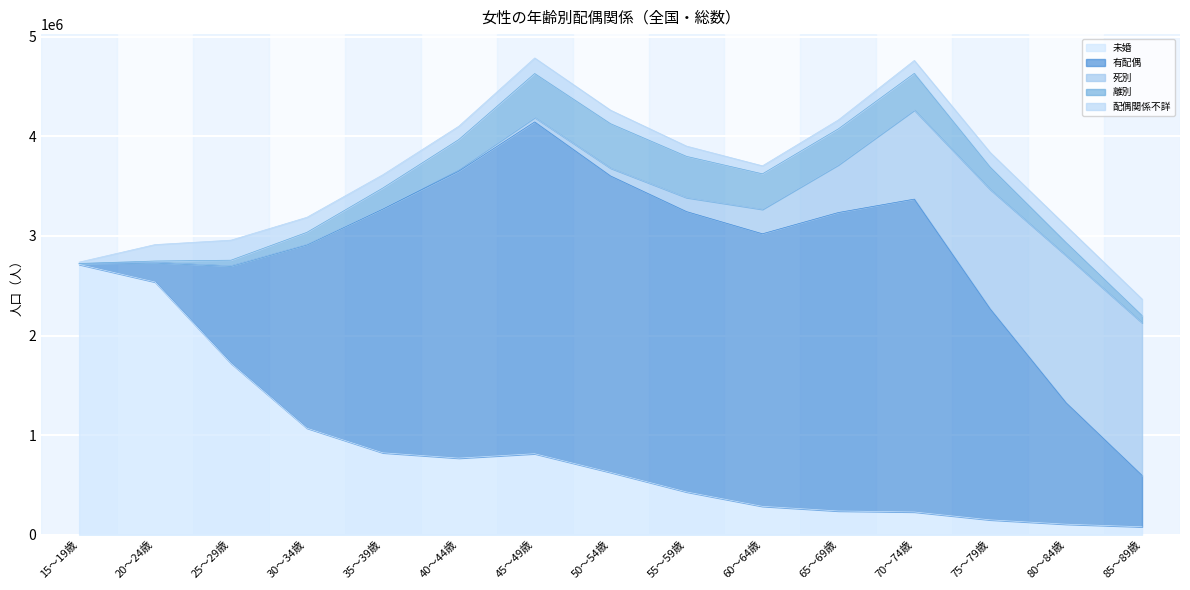

Count the number of categories in the chart.

15